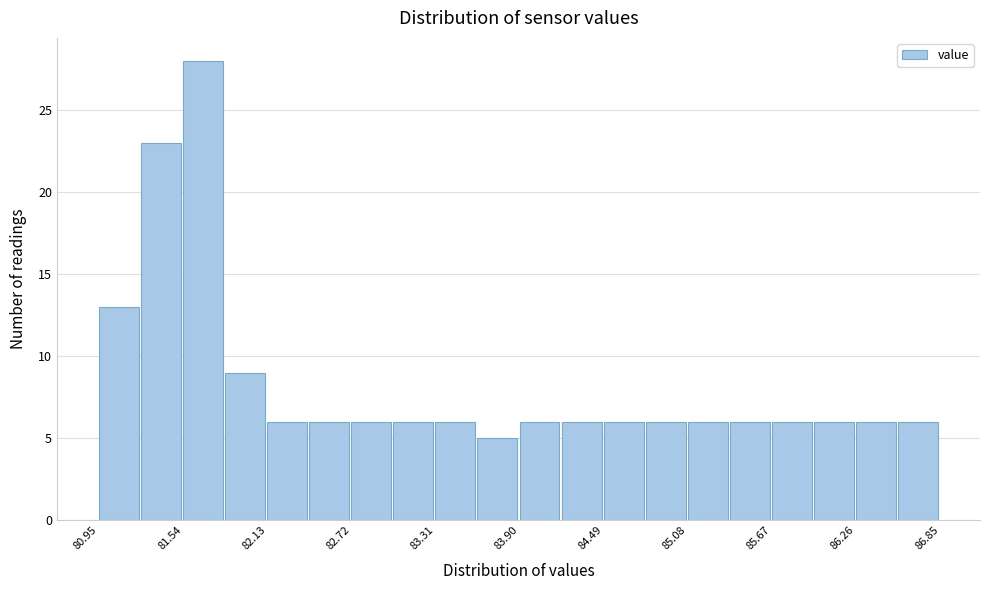

Read against the x-axis, roughly where is the centre of the tallest bar?

81.7